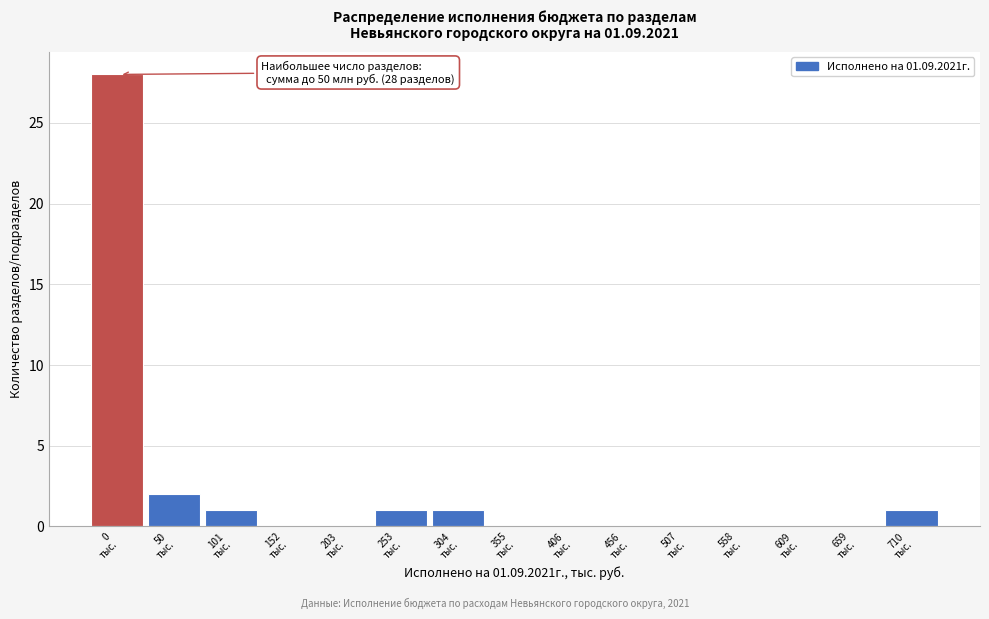

What is the greatest value displayed?

28